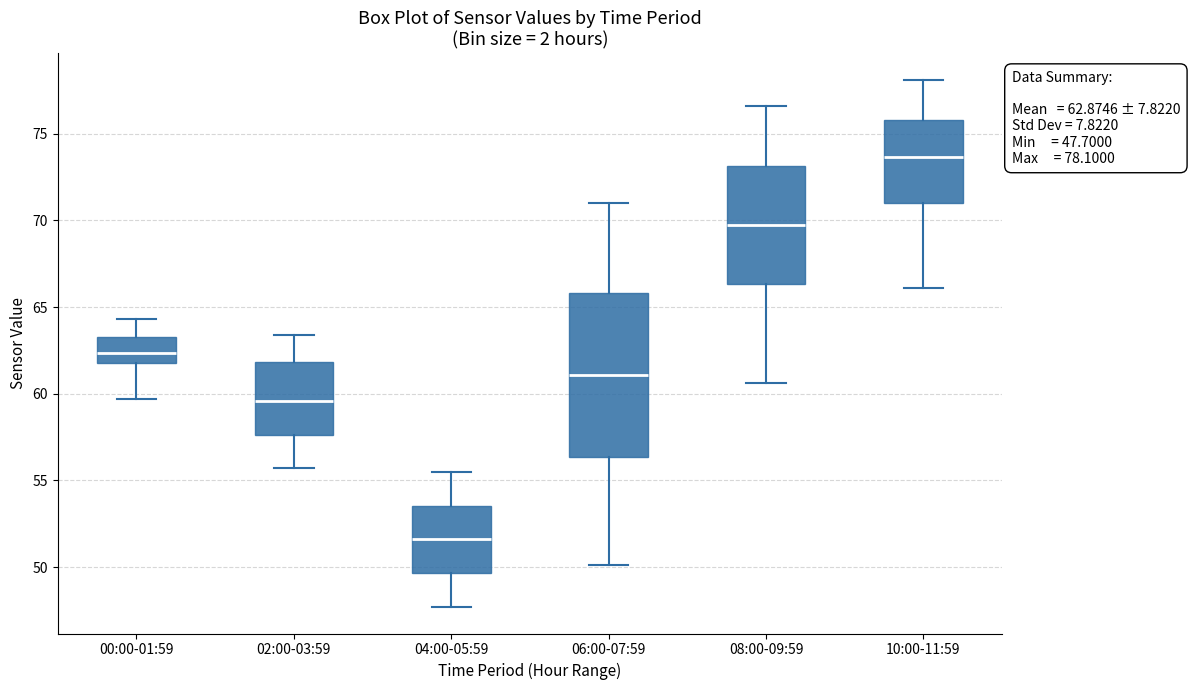

Comparing the boxes themselves (not the whiskers), which one is the tallest?

06:00-07:59